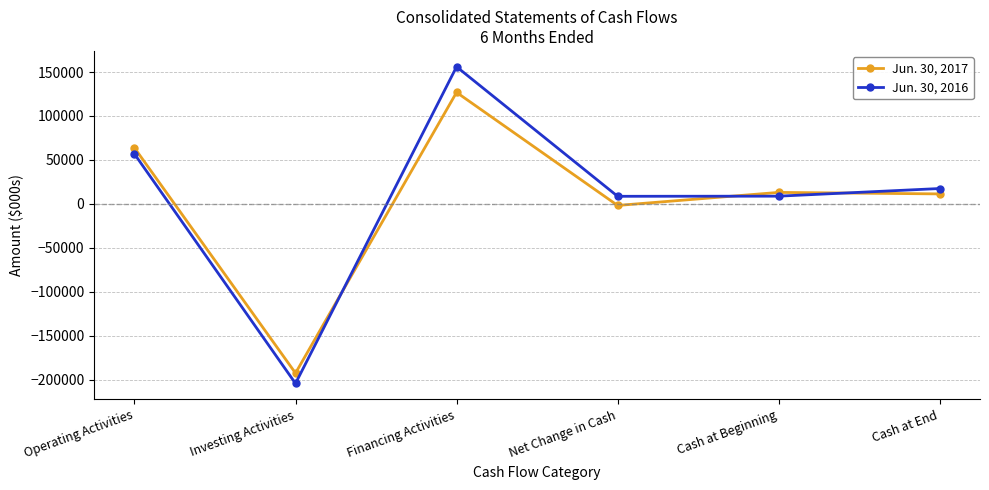

List the series in order of their overall mean, highest first.

Jun. 30, 2016, Jun. 30, 2017